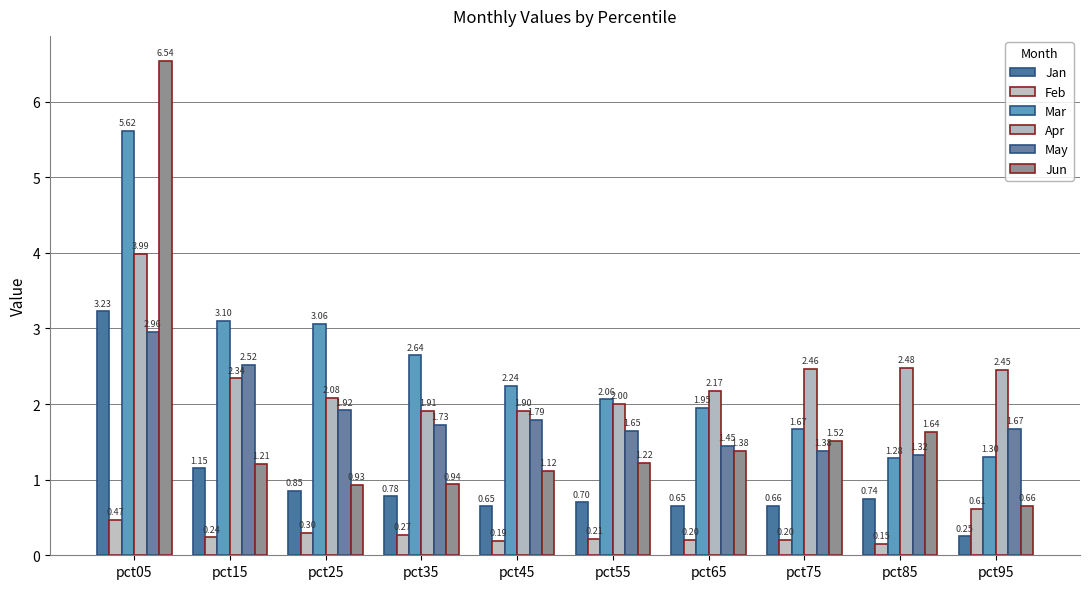

List the labels in order of Apr value, smallest first.

pct45, pct35, pct55, pct25, pct65, pct15, pct95, pct75, pct85, pct05